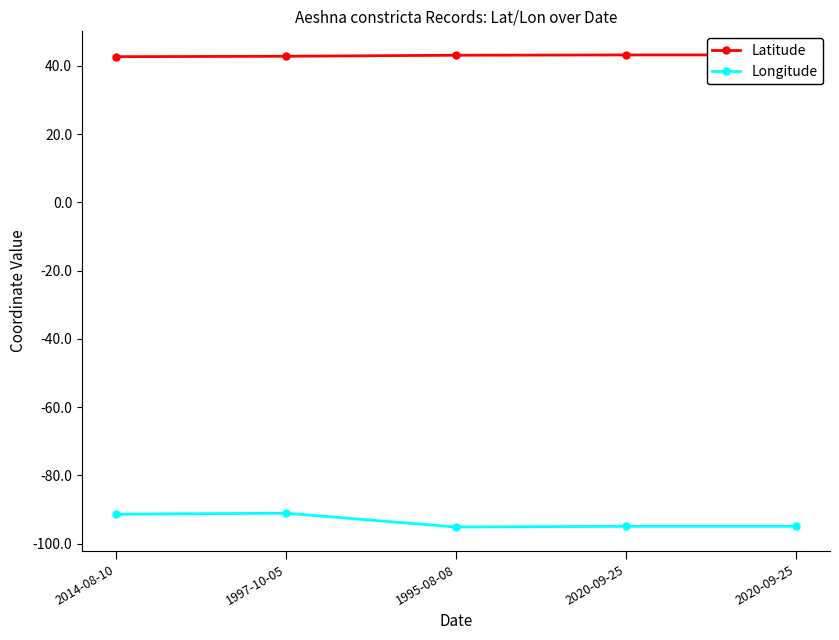

How many lines are shown in the chart?

2